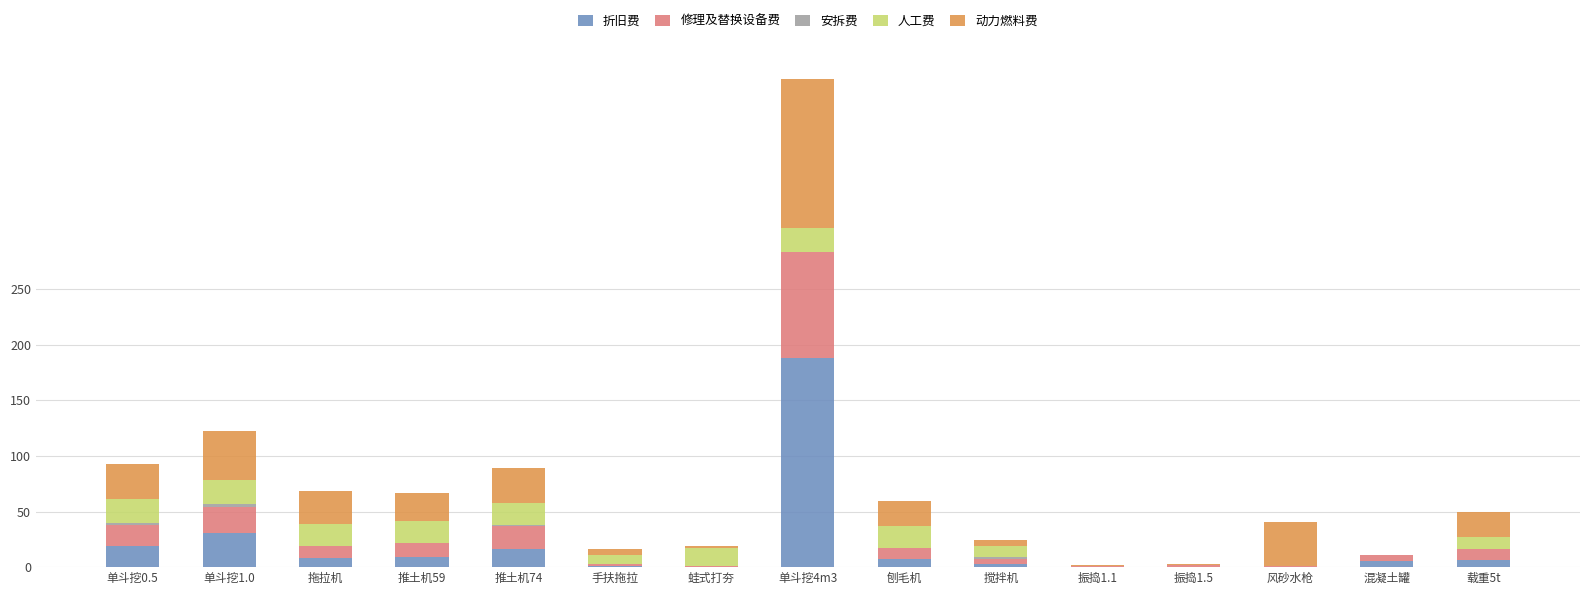

What is the highest value of the 折旧费 series?

188.5